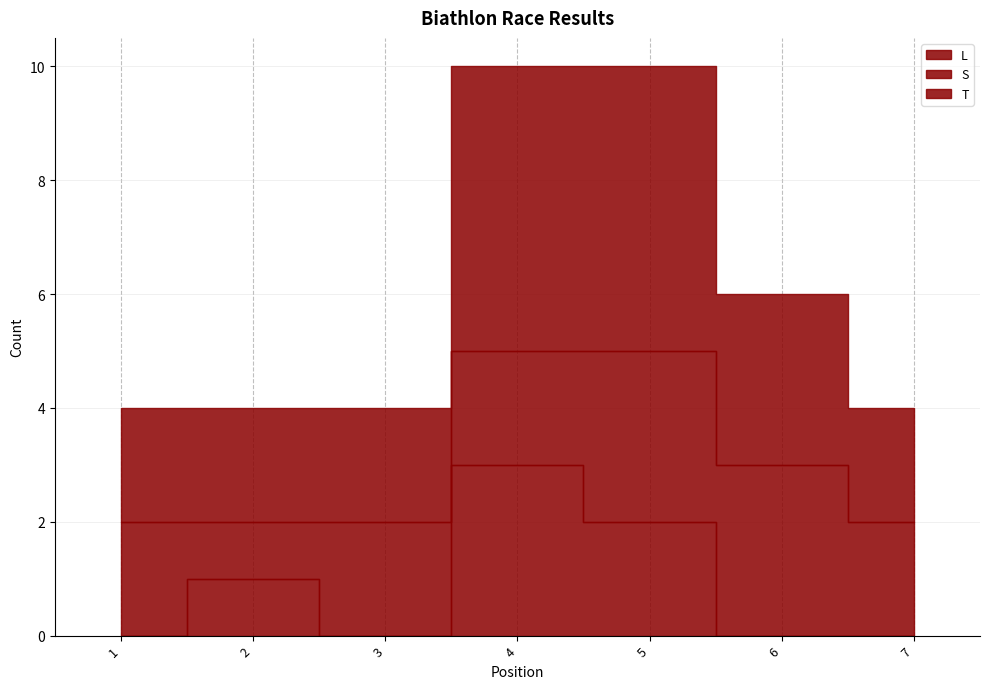

Where is T nearest to the value 3?

6